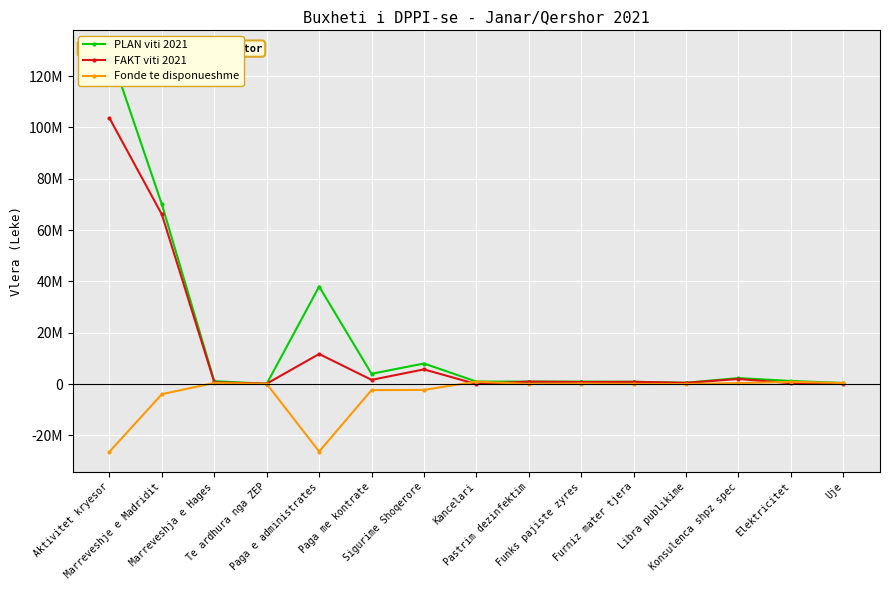

Reading right to left, list all the values displayed in this chart.

PLAN viti 2021: Uje=400000.0	Elektricitet=1200000.0	Konsulenca shpz spec=2330000.0	Libra publikime=500000.0	Furniz mater tjera=900000.0	Funks pajiste zyres=960000.0	Pastrim dezinfektim=960000.0	Kancelari=960000.0	Sigurime Shoqerore=8000000.0	Paga me kontrate=4000000.0	Paga e administrates=38000000.0	Te ardhura nga ZEP=100000.0	Marreveshja e Hages=1100000.0	Marreveshje e Madridit=70000000.0	Aktivitet kryesor=130000000.0
FAKT viti 2021: Uje=4063.4	Elektricitet=329439.3	Konsulenca shpz spec=1972680.0	Libra publikime=480000.0	Furniz mater tjera=864000.0	Funks pajiste zyres=773868.0	Pastrim dezinfektim=945600.0	Kancelari=0.0	Sigurime Shoqerore=5711093.0	Paga me kontrate=1638030.0	Paga e administrates=11711515.0	Te ardhura nga ZEP=159433.5	Marreveshja e Hages=670508.6	Marreveshje e Madridit=66063553.8	Aktivitet kryesor=103624500.0
Fonde te disponueshme: Uje=395936.6	Elektricitet=870560.7	Konsulenca shpz spec=357320.0	Libra publikime=0.0	Furniz mater tjera=36000.0	Funks pajiste zyres=186132.0	Pastrim dezinfektim=14400.0	Kancelari=960000.0	Sigurime Shoqerore=-2288907.0	Paga me kontrate=-2361970.0	Paga e administrates=-26288485.0	Te ardhura nga ZEP=59433.5	Marreveshja e Hages=429491.4	Marreveshje e Madridit=-3936446.2	Aktivitet kryesor=-26375500.0